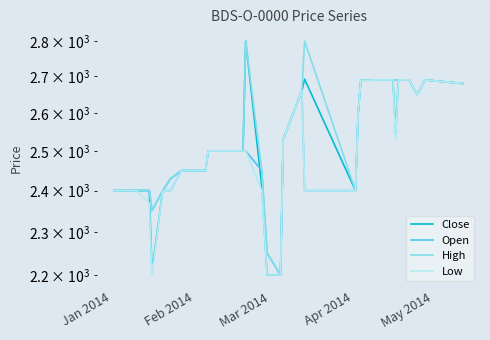

Which series has the largest total across all categories?

High